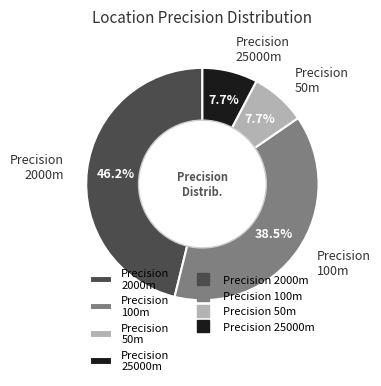

To the nearest percent, what is the difference between the largest and smallest slice percentages?

38%